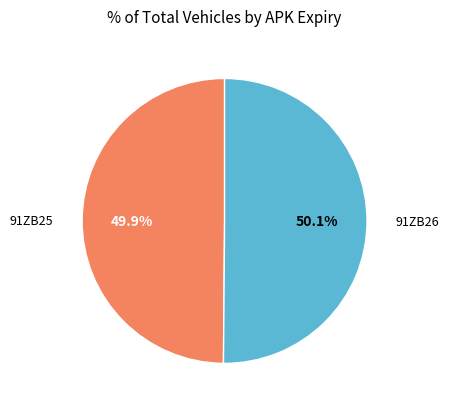

Is the sum of 91ZB25 and 91ZB26 greater than half?

Yes